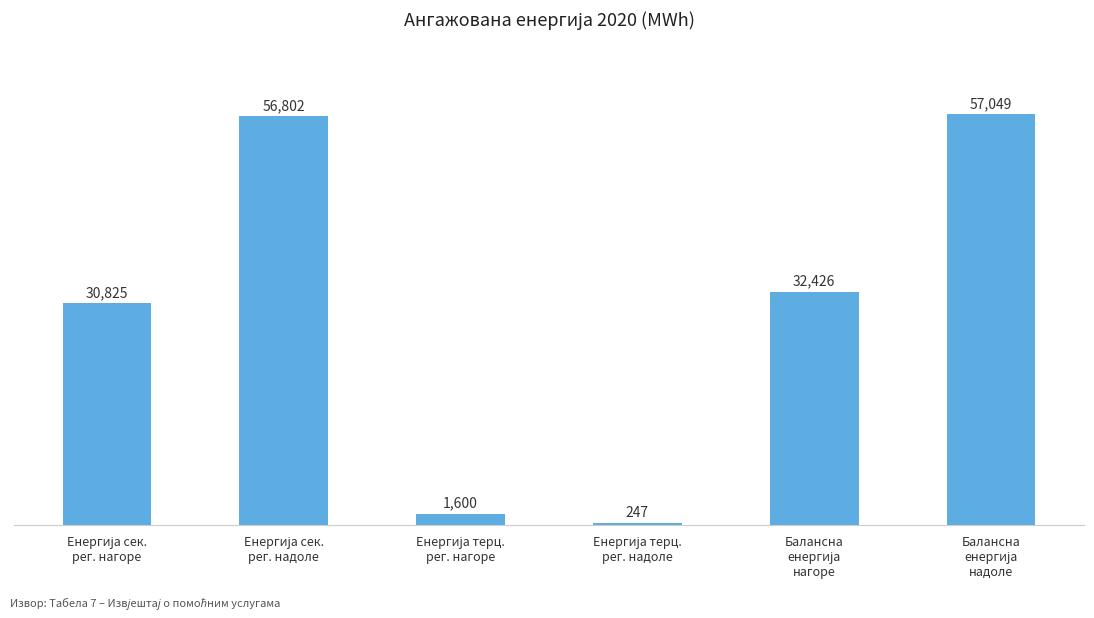

What is the smallest value displayed?

246.9